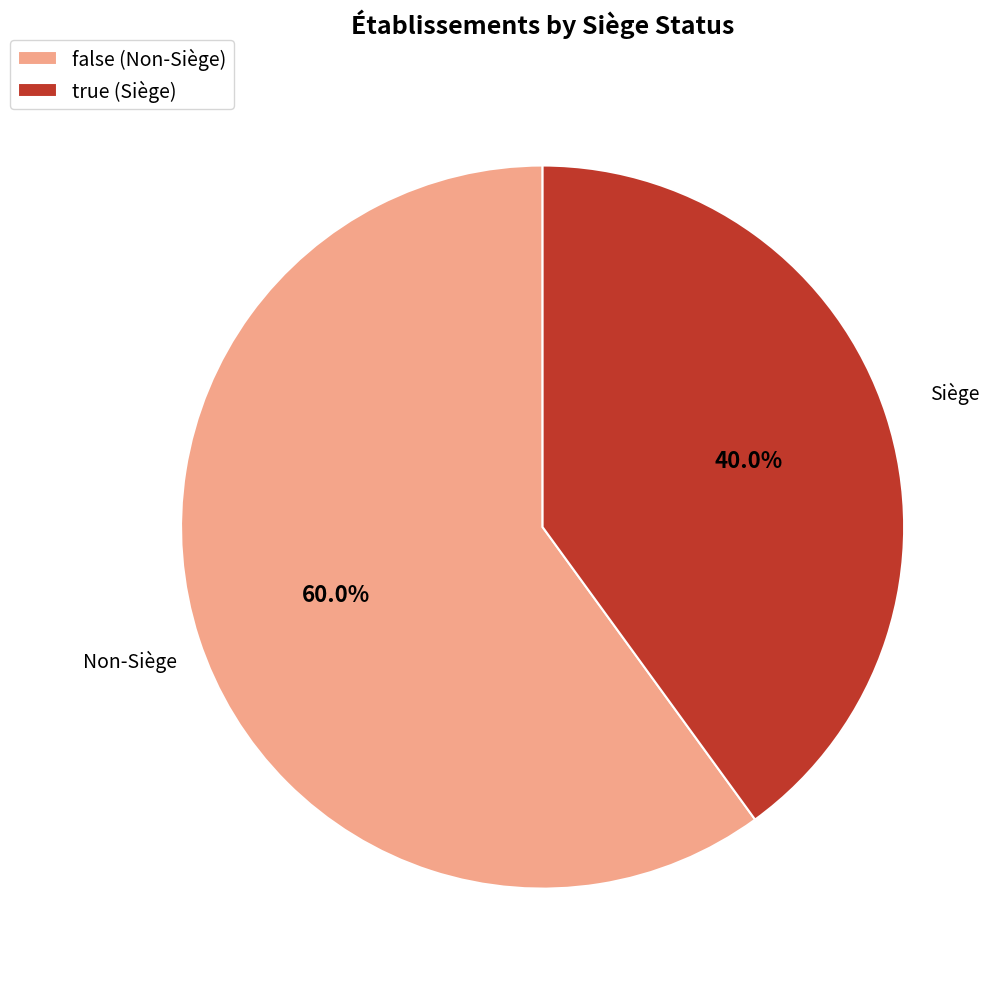

Do true (Siège) and false (Non-Siège) together represent more than half of the pie?

Yes